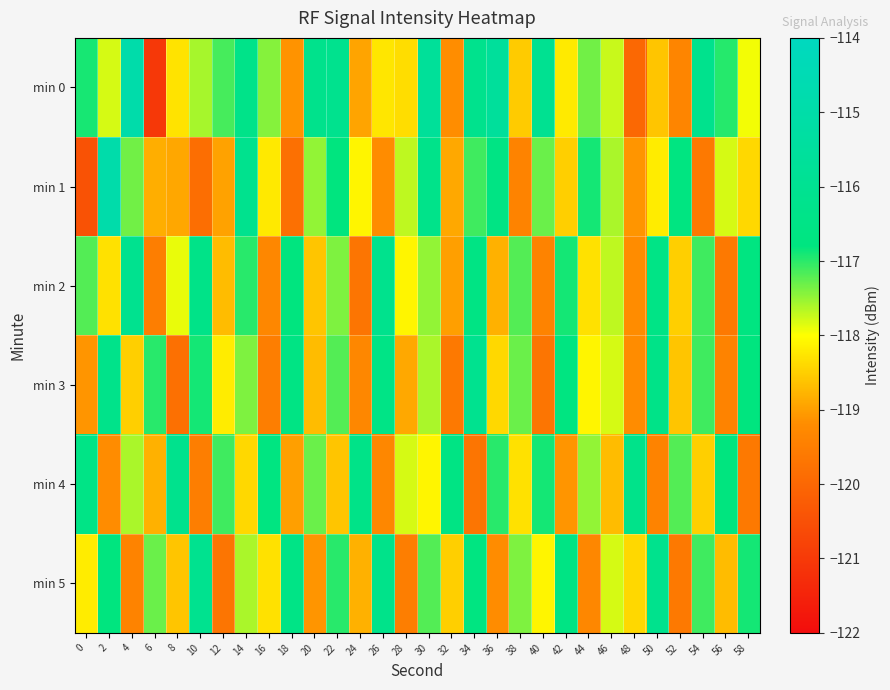

Reading left to right, transcribe all the data shown in this chart.

min 0: 0=-116.9	2=-117.8	4=-114.9	6=-121.0	8=-118.3	10=-117.6	12=-117.1	14=-116.4	16=-117.4	18=-119.1	20=-116.2	22=-116.1	24=-118.9	26=-118.3	28=-118.3	30=-115.7	32=-119.2	34=-116.2	36=-115.6	38=-118.5	40=-116.0	42=-118.2	44=-117.3	46=-117.7	48=-120.0	50=-118.6	52=-119.3	54=-116.2	56=-117.0	58=-117.9
min 1: 0=-120.5	2=-114.9	4=-117.3	6=-118.8	8=-118.9	10=-119.9	12=-119.0	14=-116.2	16=-118.2	18=-119.8	20=-117.5	22=-116.8	24=-118.1	26=-119.2	28=-117.7	30=-116.3	32=-118.9	34=-117.1	36=-116.6	38=-119.4	40=-117.3	42=-118.5	44=-116.9	46=-117.6	48=-119.1	50=-118.2	52=-116.7	54=-119.6	56=-117.8	58=-118.4
min 2: 0=-117.2	2=-118.3	4=-116.1	6=-119.5	8=-117.9	10=-116.4	12=-118.7	14=-117.0	16=-119.3	18=-116.8	20=-118.6	22=-117.4	24=-119.7	26=-116.2	28=-118.1	30=-117.5	32=-119.0	34=-116.6	36=-118.8	38=-117.2	40=-119.4	42=-116.9	44=-118.3	46=-117.7	48=-119.2	50=-116.5	52=-118.5	54=-117.1	56=-119.6	58=-116.7
min 3: 0=-119.1	2=-116.3	4=-118.5	6=-117.0	8=-119.8	10=-116.9	12=-118.2	14=-117.4	16=-119.5	18=-116.6	20=-118.7	22=-117.2	24=-119.3	26=-116.5	28=-118.9	30=-117.6	32=-119.6	34=-116.1	36=-118.4	38=-117.3	40=-119.7	42=-116.7	44=-118.1	46=-117.8	48=-119.2	50=-116.4	52=-118.6	54=-117.1	56=-119.4	58=-116.8
min 4: 0=-116.5	2=-119.2	4=-117.6	6=-118.8	8=-116.2	10=-119.5	12=-117.1	14=-118.4	16=-116.7	18=-119.0	20=-117.3	22=-118.6	24=-116.4	26=-119.3	28=-117.8	30=-118.1	32=-116.6	34=-119.7	36=-117.0	38=-118.3	40=-116.9	42=-119.1	44=-117.5	46=-118.7	48=-116.3	50=-119.4	52=-117.2	54=-118.5	56=-116.8	58=-119.6
min 5: 0=-118.2	2=-116.8	4=-119.4	6=-117.3	8=-118.6	10=-116.1	12=-119.7	14=-117.6	16=-118.3	18=-116.5	20=-119.1	22=-117.0	24=-118.8	26=-116.3	28=-119.5	30=-117.2	32=-118.5	34=-116.7	36=-119.2	38=-117.4	40=-118.1	42=-116.6	44=-119.3	46=-117.8	48=-118.4	50=-116.2	52=-119.6	54=-117.1	56=-118.7	58=-116.9